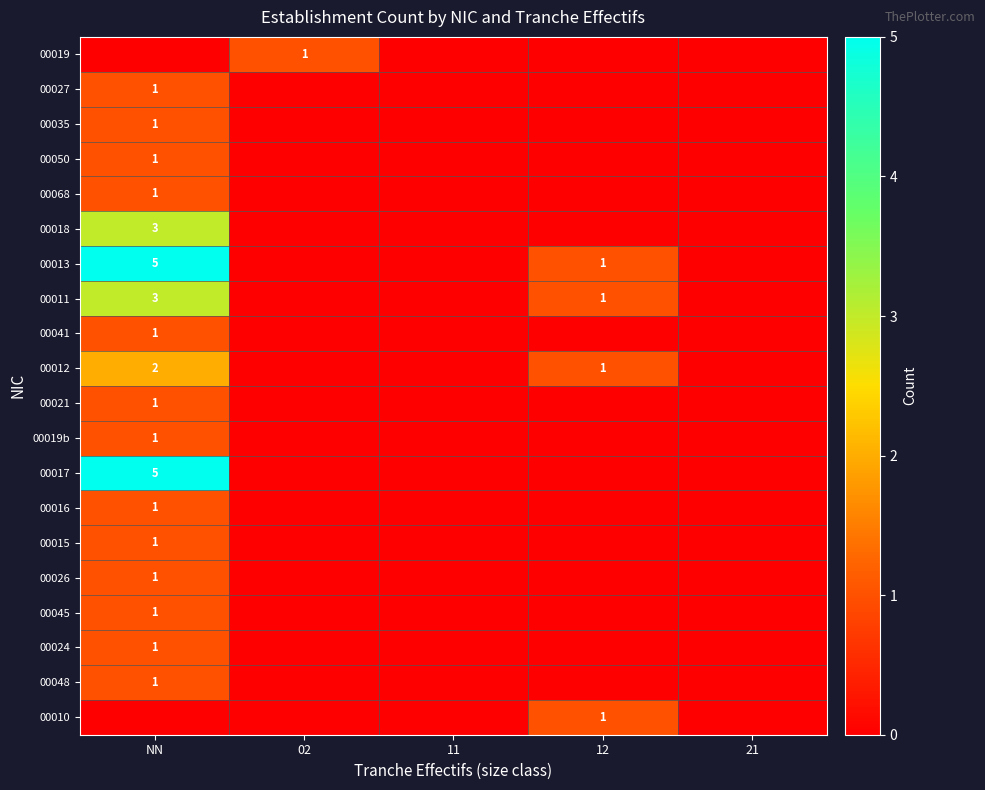

At which category is the sum across all series the highest?

NN